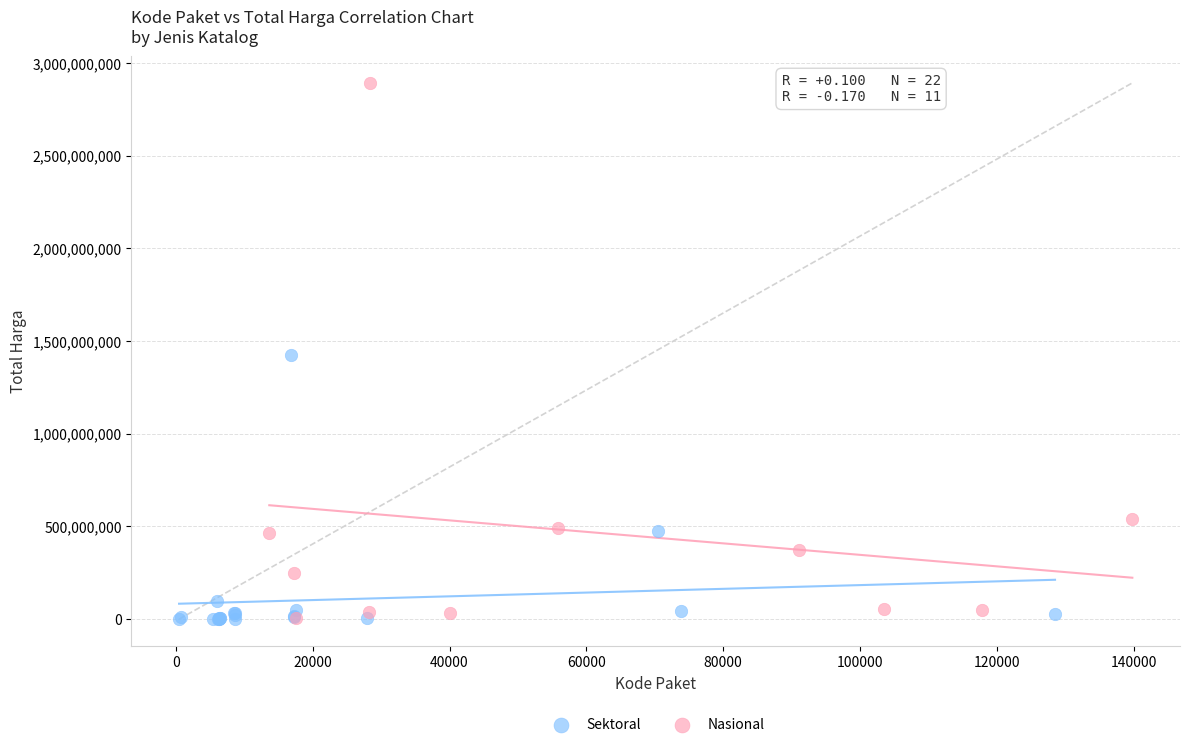

Which series reaches the maximum Y coordinate?

Nasional